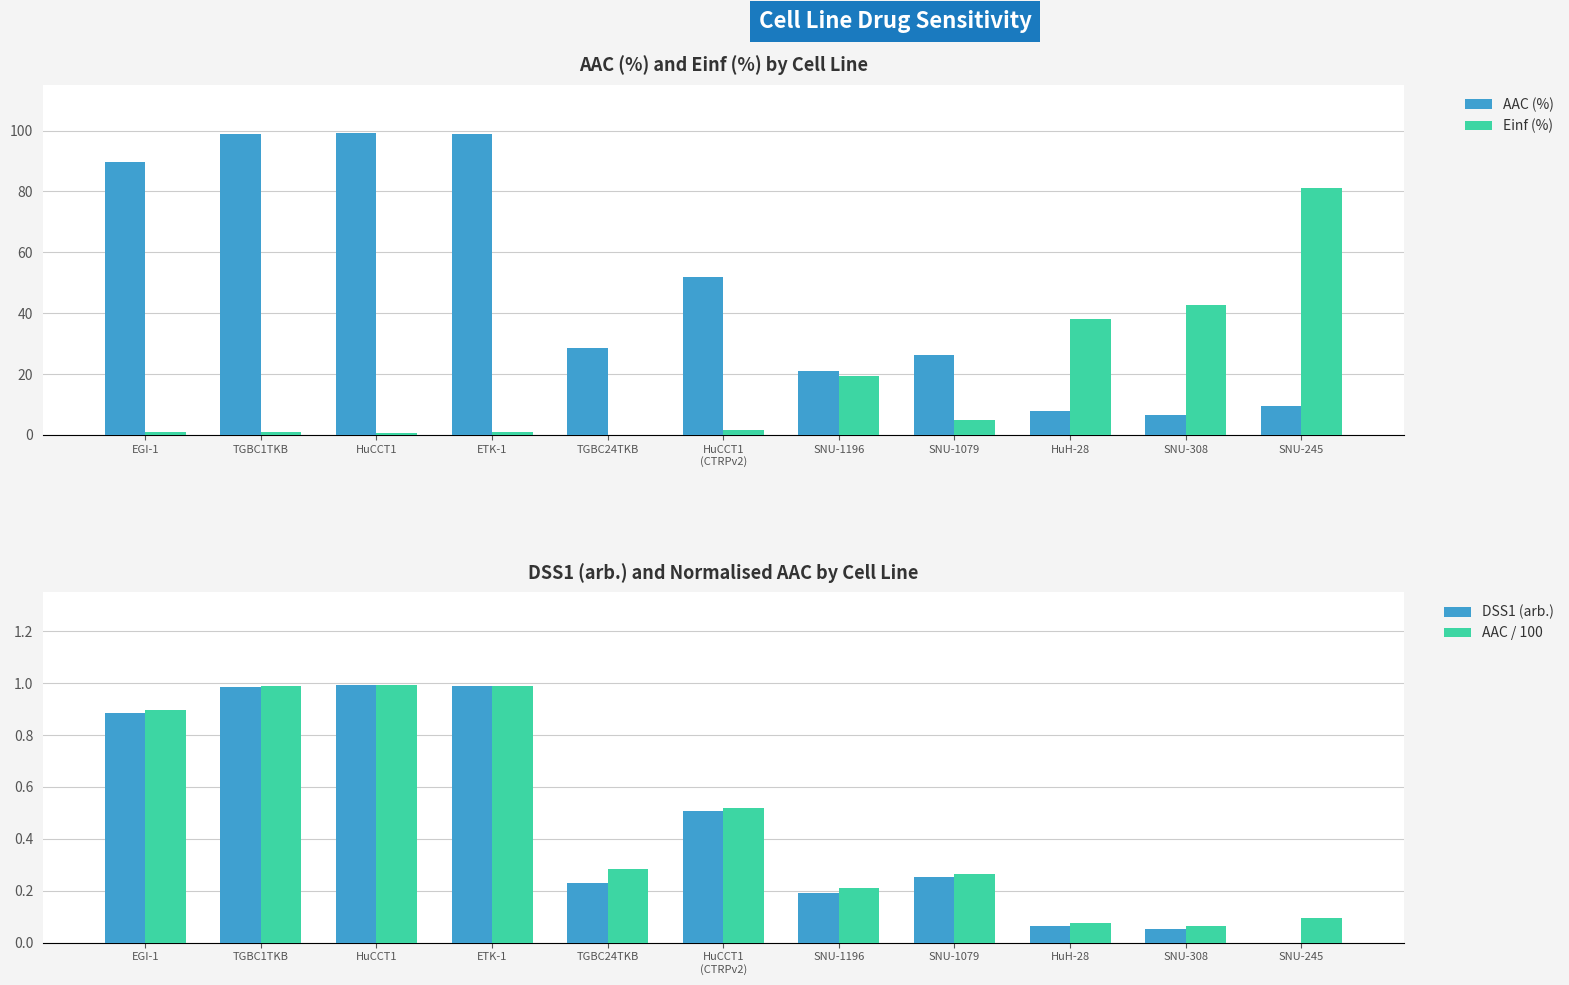

What is the difference between the second highest and second lowest values in the Einf (%) series?

42.1